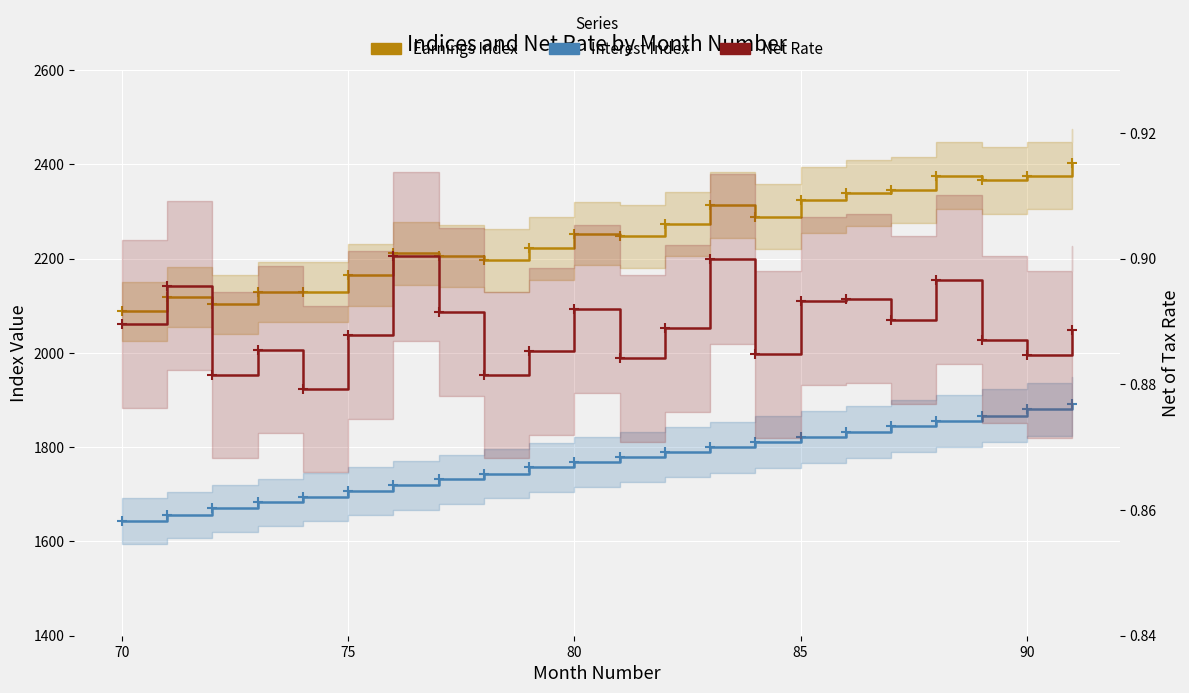

True or false: Interest Index has more than 0 points higher than both neighbors.

False